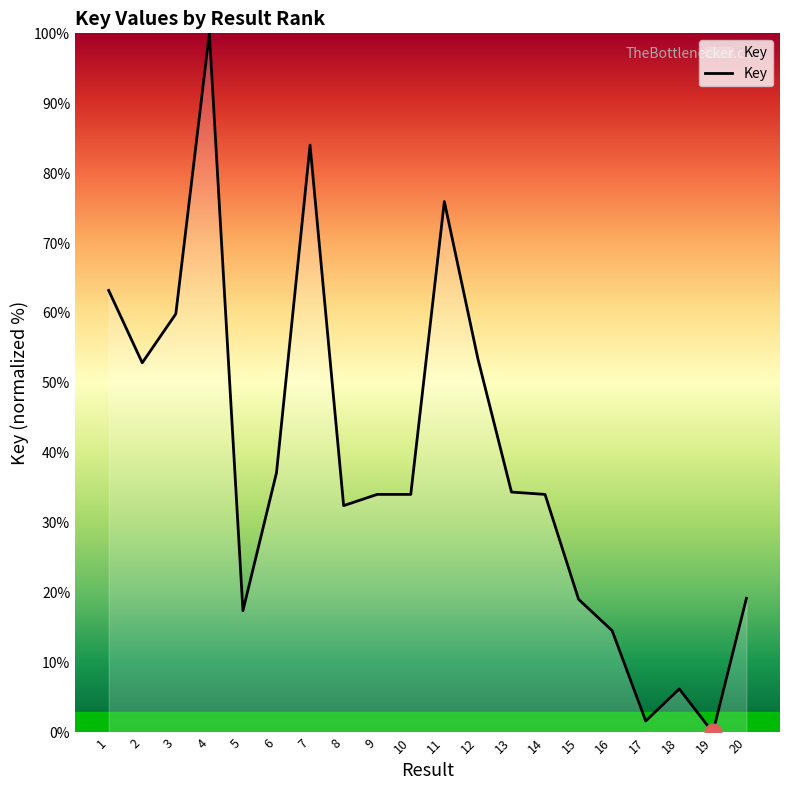

Approximately how many times larger is the value at 9 compared to 4?

0.3